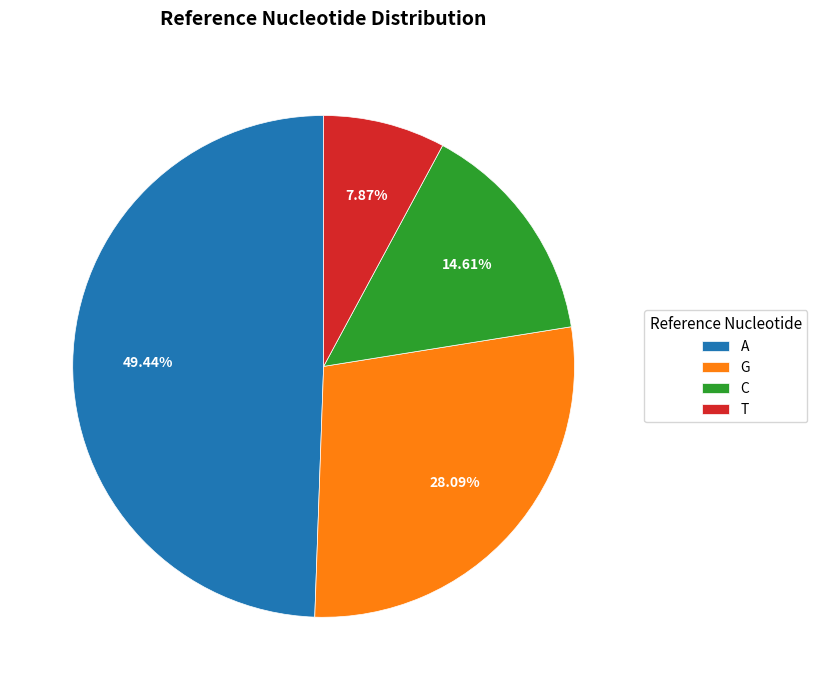

What is the largest slice in the pie chart?

A